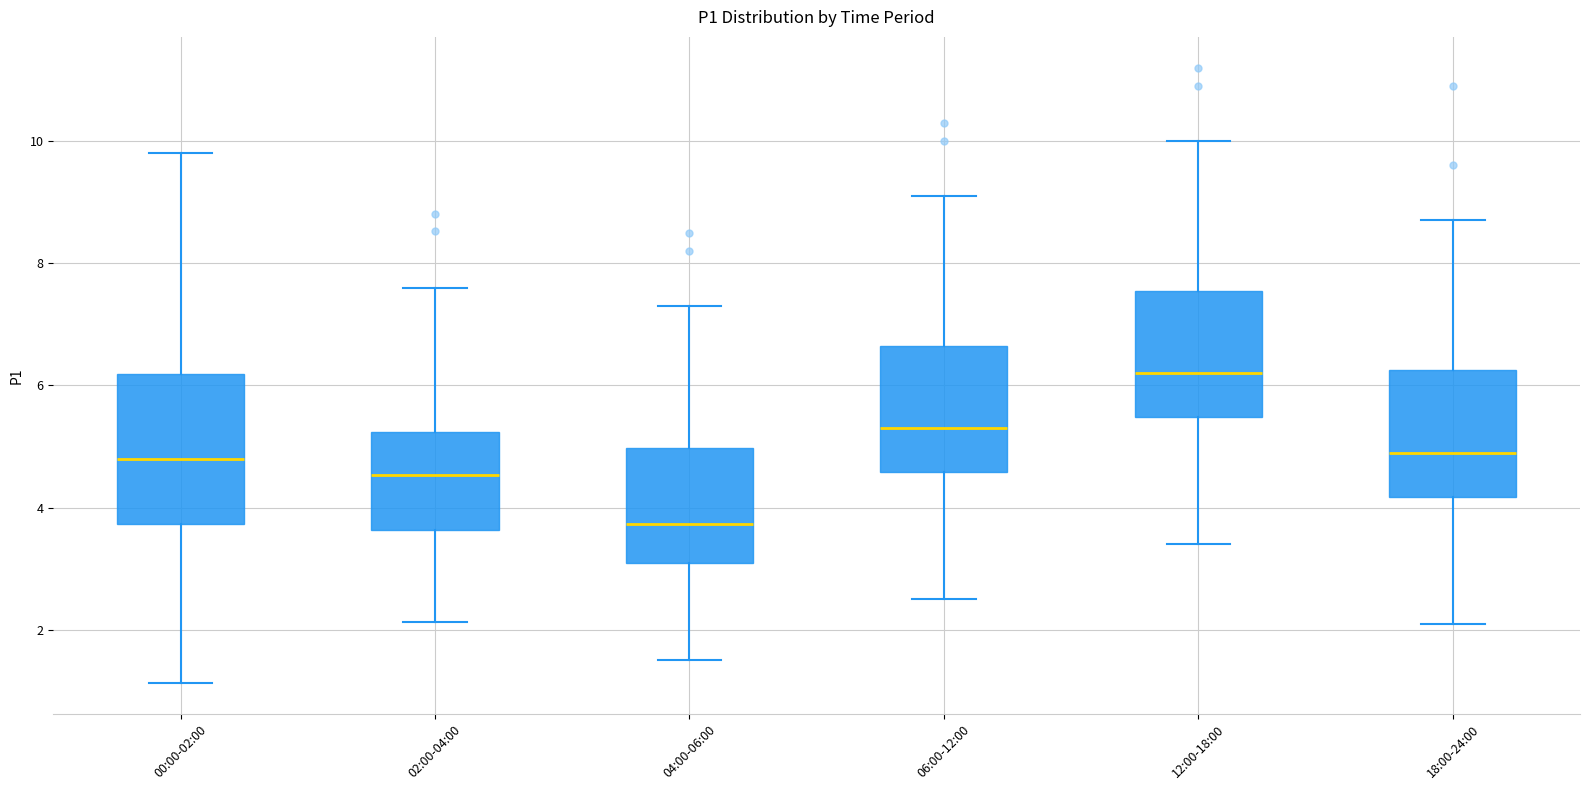

Where is the lower edge of the box for 12:00-18:00 on the y-axis? The values are not printed on the chart, so give them approximately, as read against the axis.

5.4